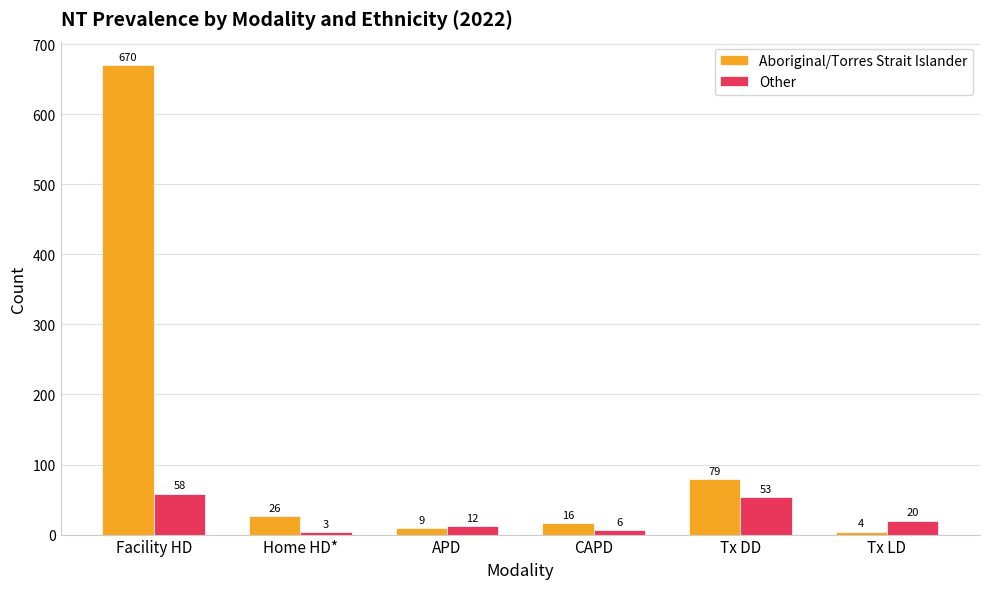

Which series has the widest spread of values?

Aboriginal/Torres Strait Islander